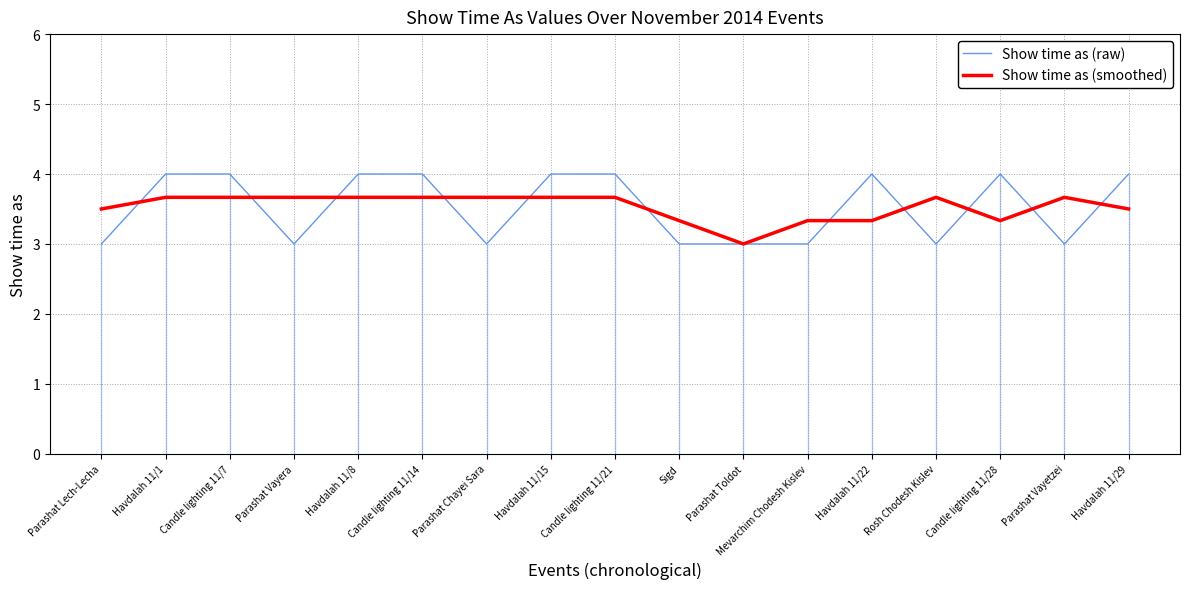

How many data points in Show time as (smoothed) are above 3?

16